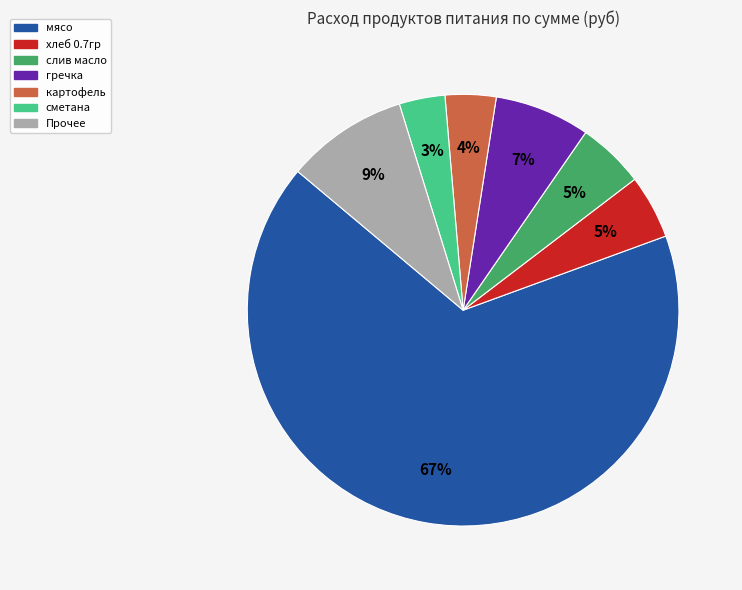

Is there a majority slice in this chart?

Yes